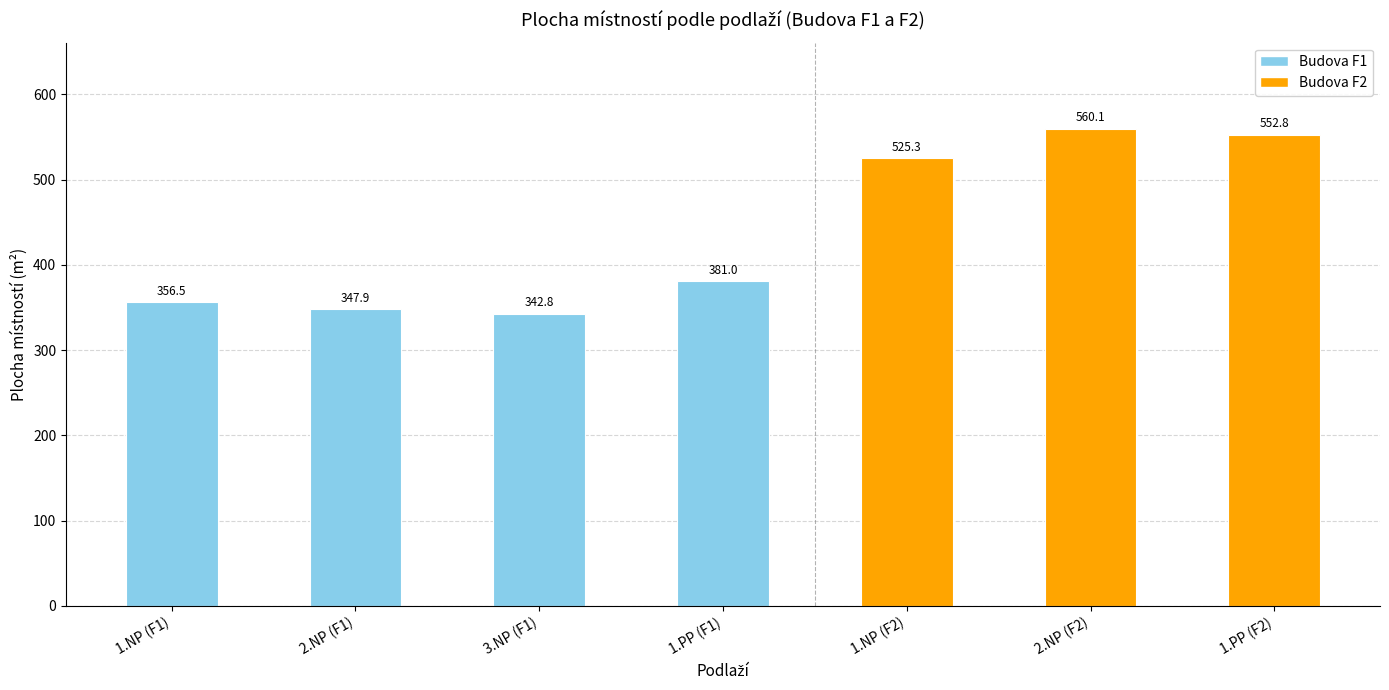

What is the value of the 1st bar from the left?

356.5